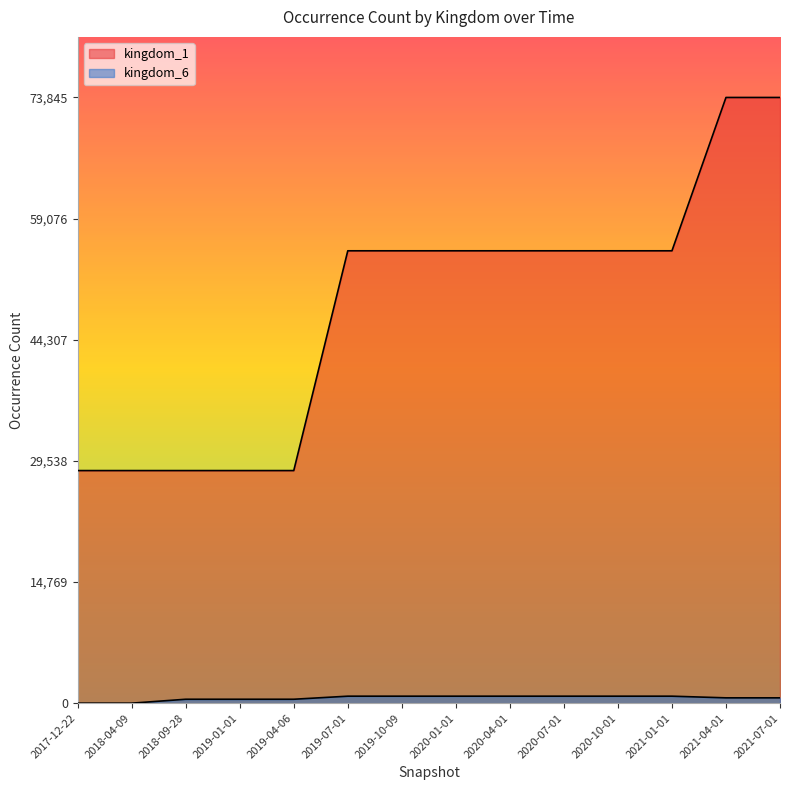

What is the label of the 11th point from the right?

2019-01-01